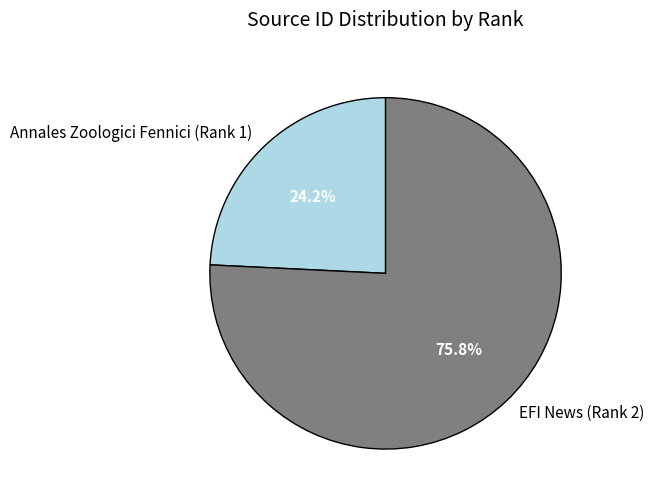

Approximately how many times larger is the value at EFI News (Rank 2) compared to Annales Zoologici Fennici (Rank 1)?

3.1